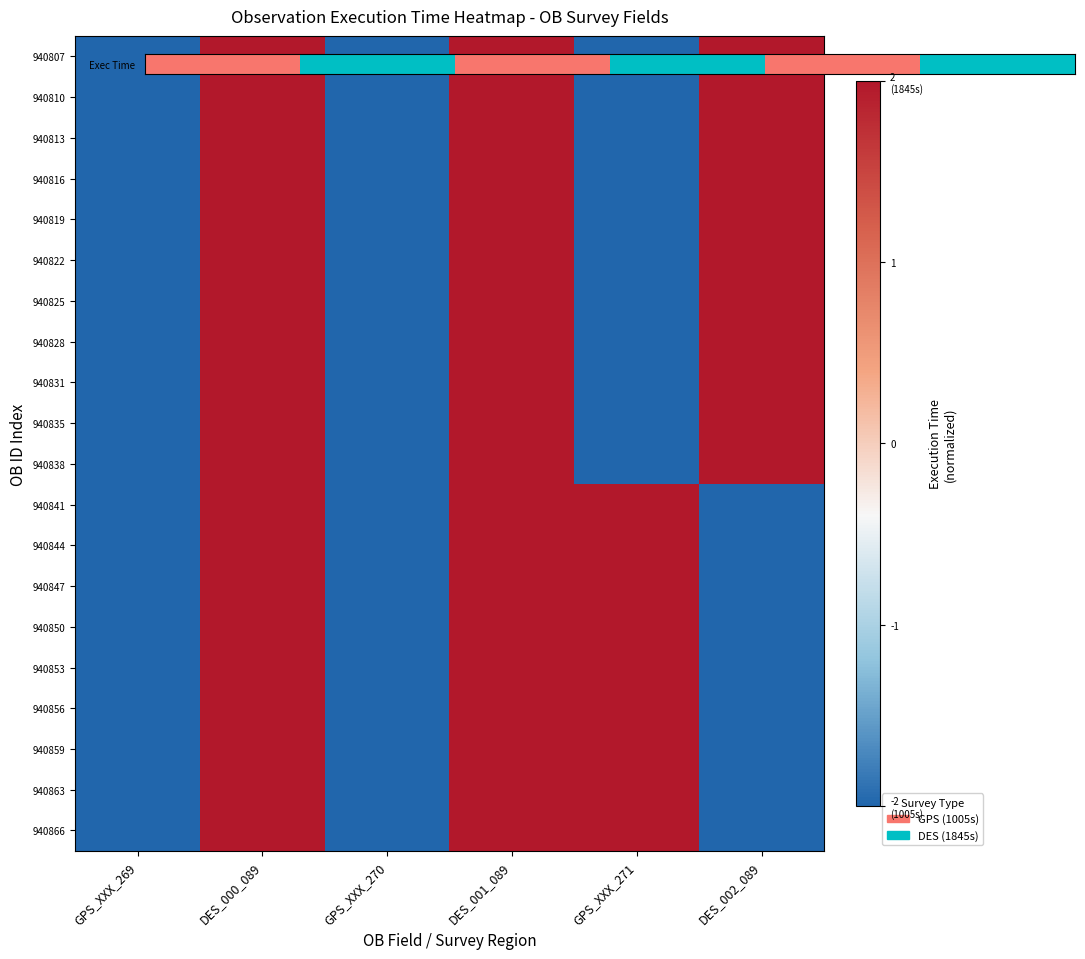

Which series has the largest range (max minus min)?

Exec Time